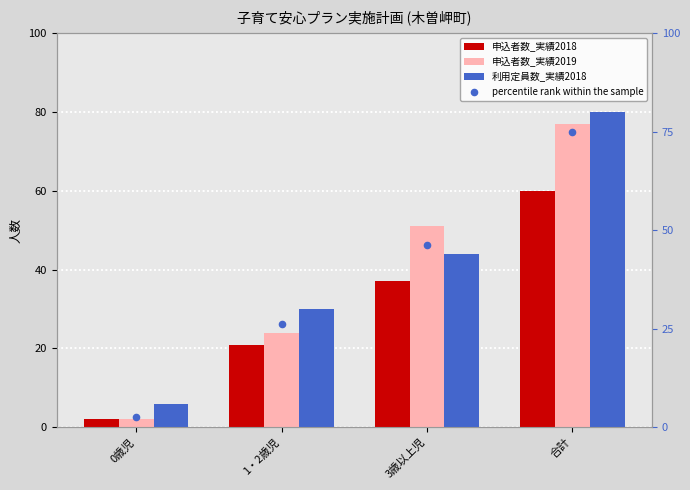

Which series has the largest Y range (max minus min)?

申込者数_実績2019